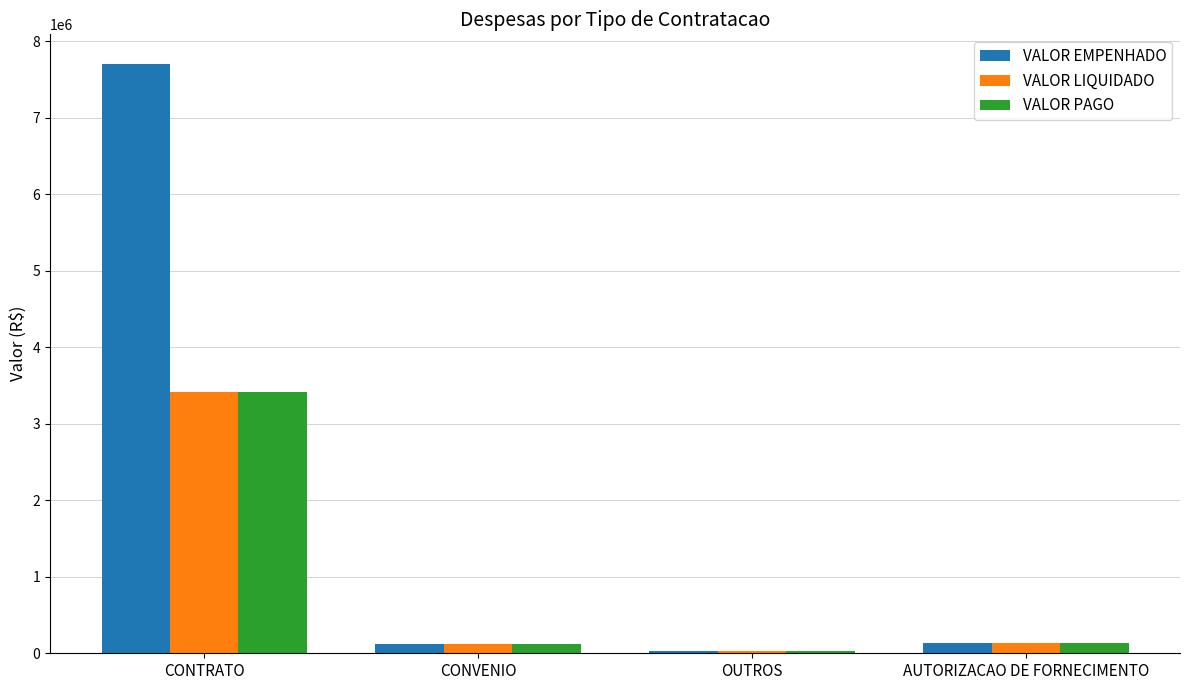

At which category is the sum across all series the highest?

CONTRATO